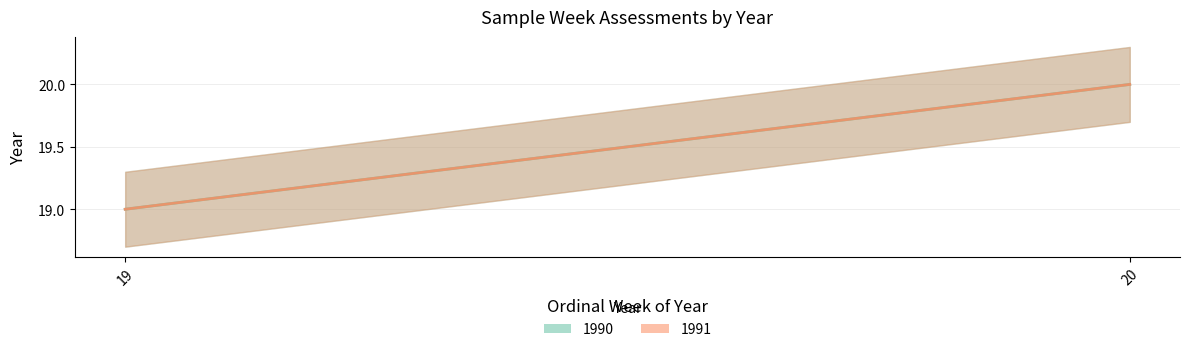

Reading right to left, what are all the values shown in this chart?

1990: 20=20	19=19
1991: 20=20	19=19